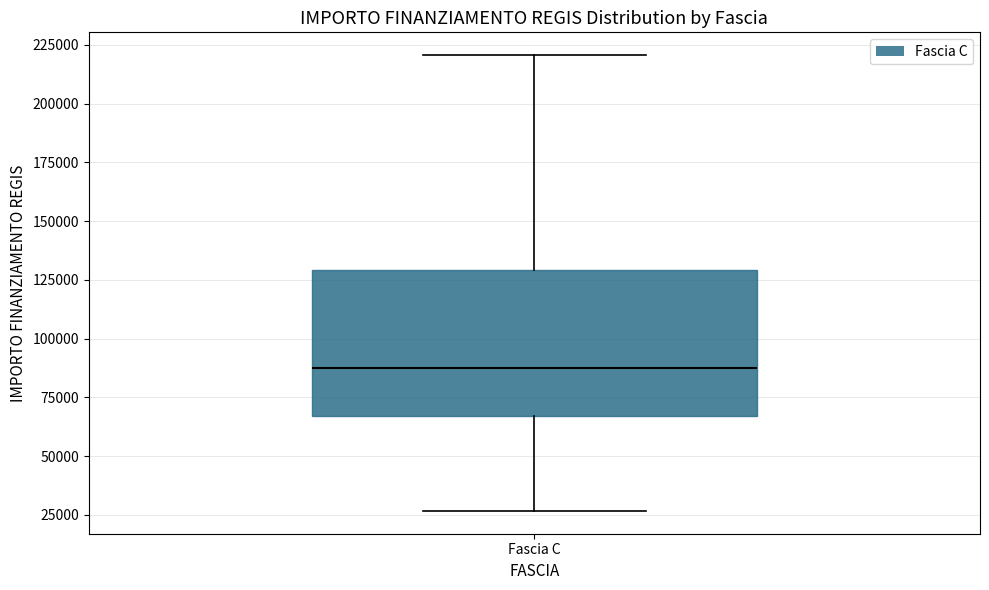

Read this box plot against the y-axis: the position of the median line, the range covered by the box, and the ends of both whiskers. The values are not printed on the chart, so give them approximately, as read against the axis.

median 85000, box 65000 to 130000, whiskers 25000 to 220000